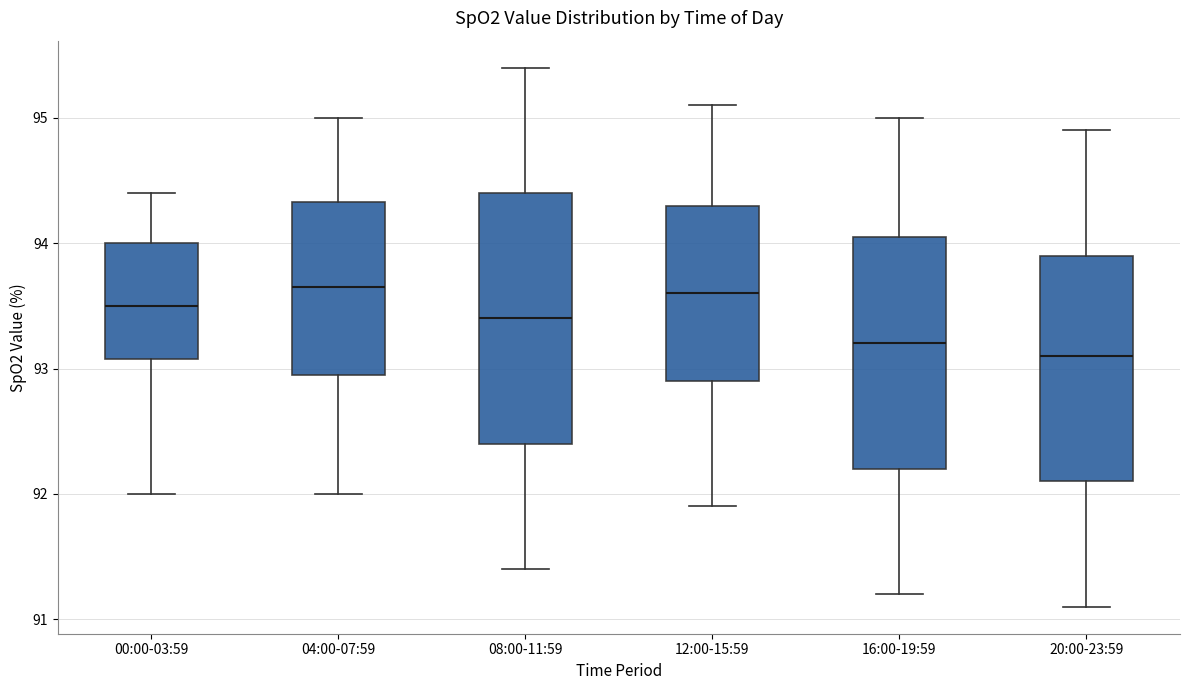

Where does the upper whisker of the box for 12:00-15:59 end on the y-axis? The values are not printed on the chart, so give them approximately, as read against the axis.

95.1